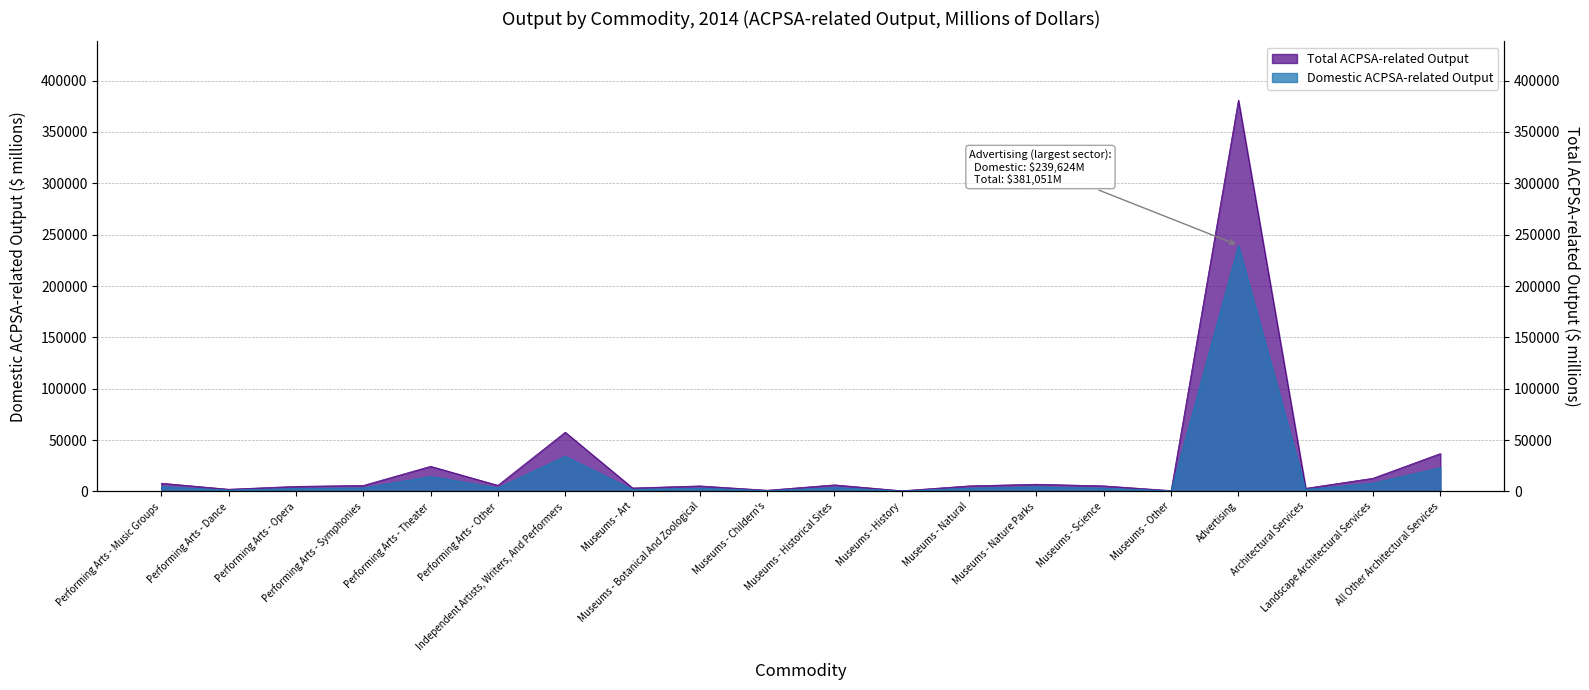

How many values in the Domestic ACPSA-related Output series are below 3455?

10